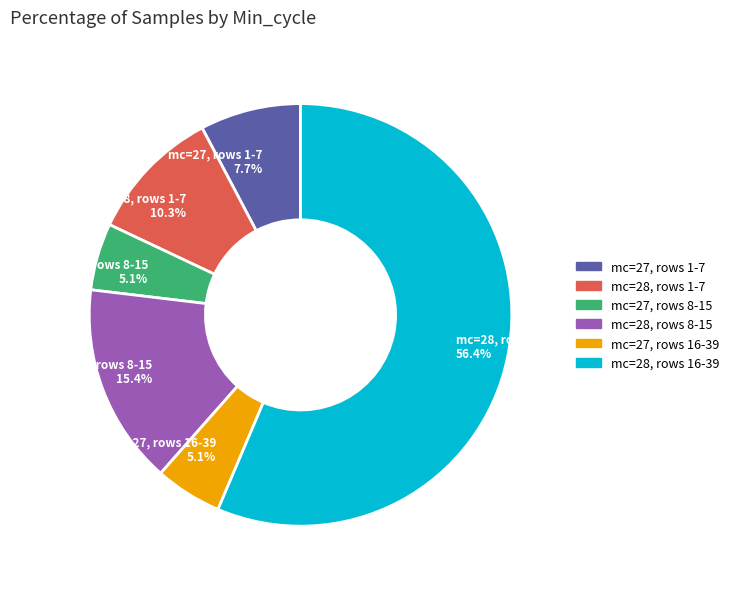

Which has a higher value, mc=28, rows 16-39 56.4% or mc=27, rows 8-15 5.1%?

mc=28, rows 16-39 56.4%